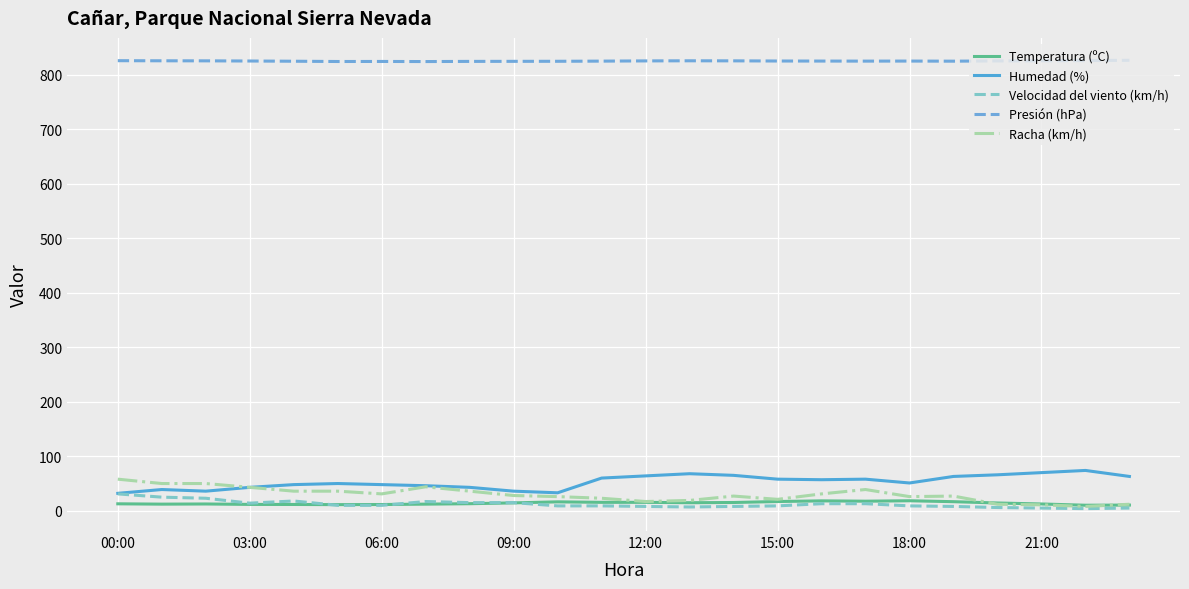

True or false: Presión (hPa) and Temperatura (ºC) cross at least once.

False